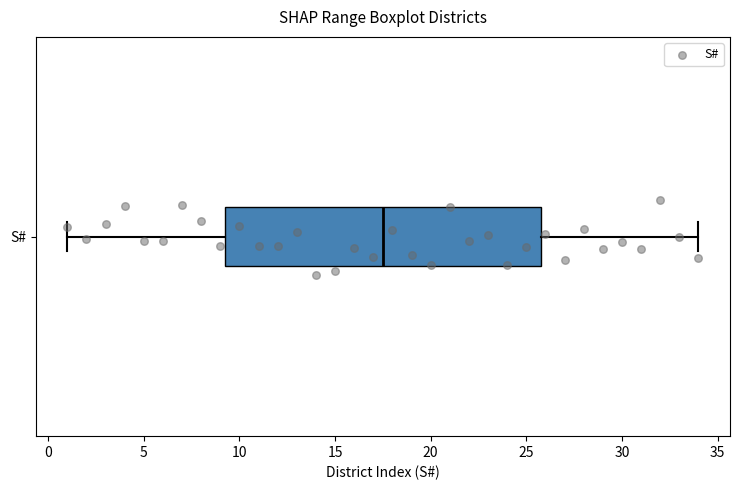

Transcribe this box plot: give where the median line is, the range the box spans, and where the two whiskers end, as read against the x-axis. The values are not printed on the chart, so give them approximately, as read against the axis.

median 17.5, box 9.5 to 26.0, whiskers 1.0 to 34.0